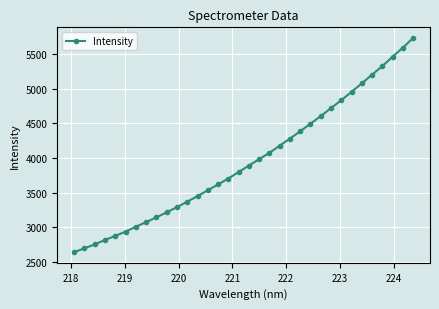

What is the difference between the maximum and second lowest values?

3033.1